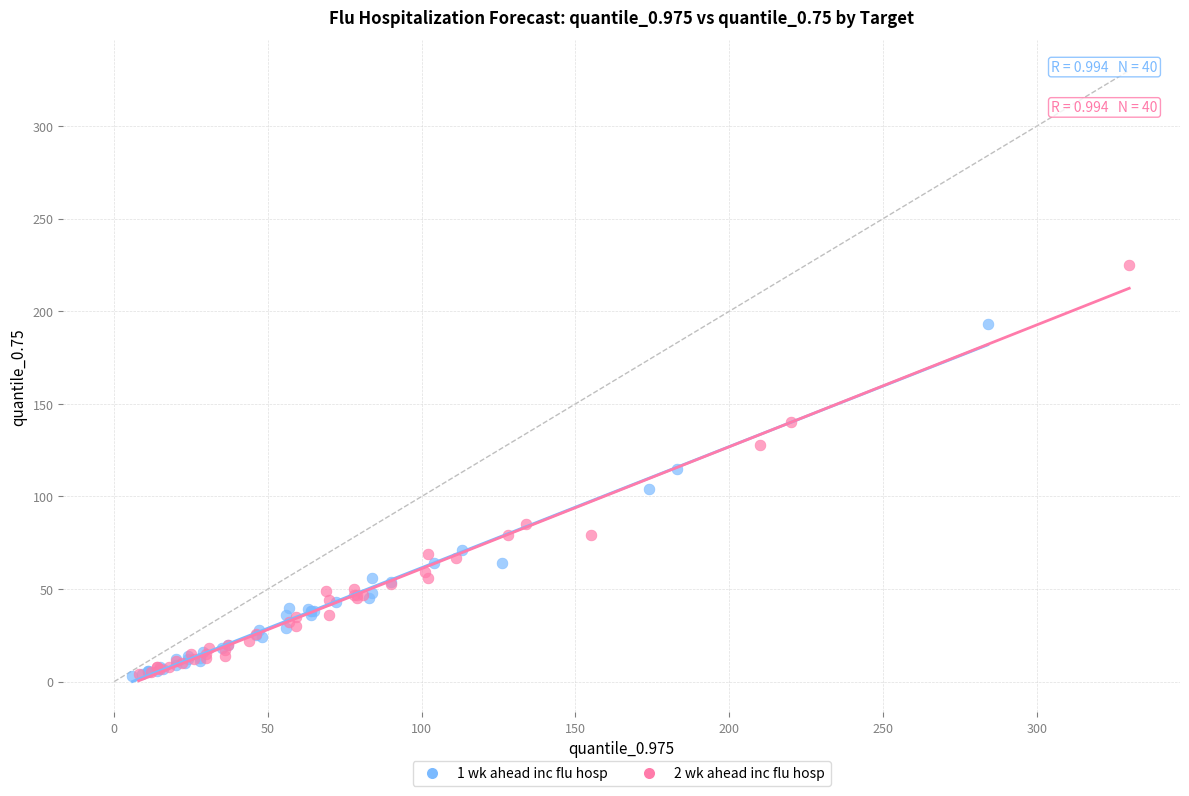

Which series contains the highest Y value?

2 wk ahead inc flu hosp